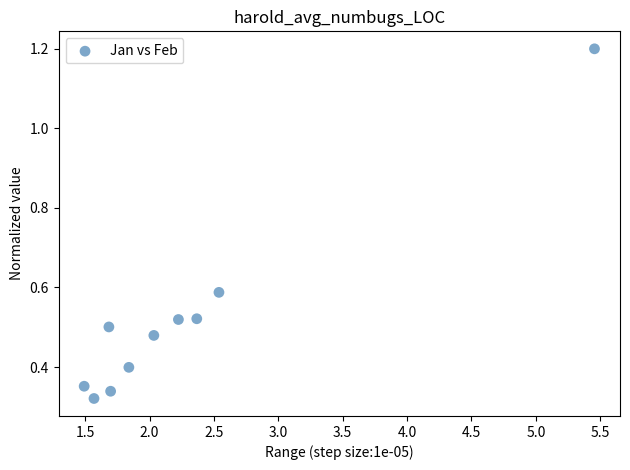

What is the range of Y values (max minus min)?

0.9